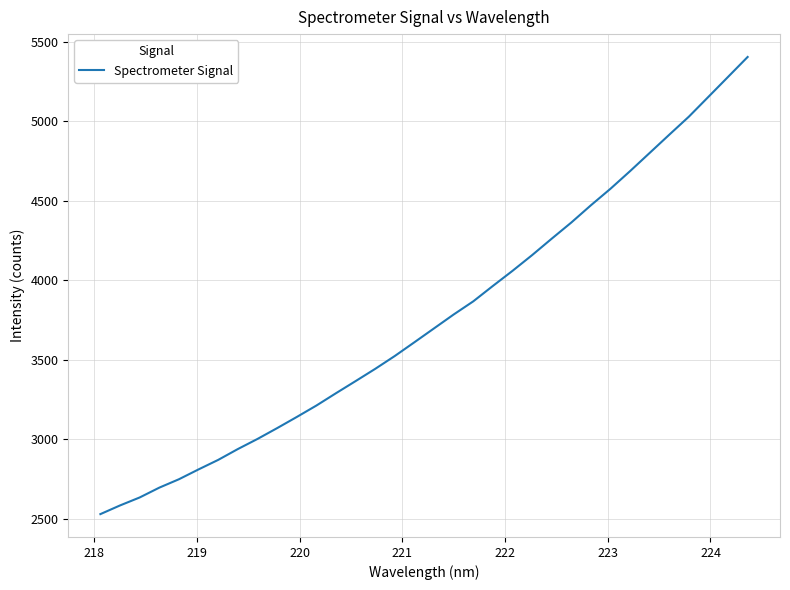

What is the greatest value displayed?

5405.3